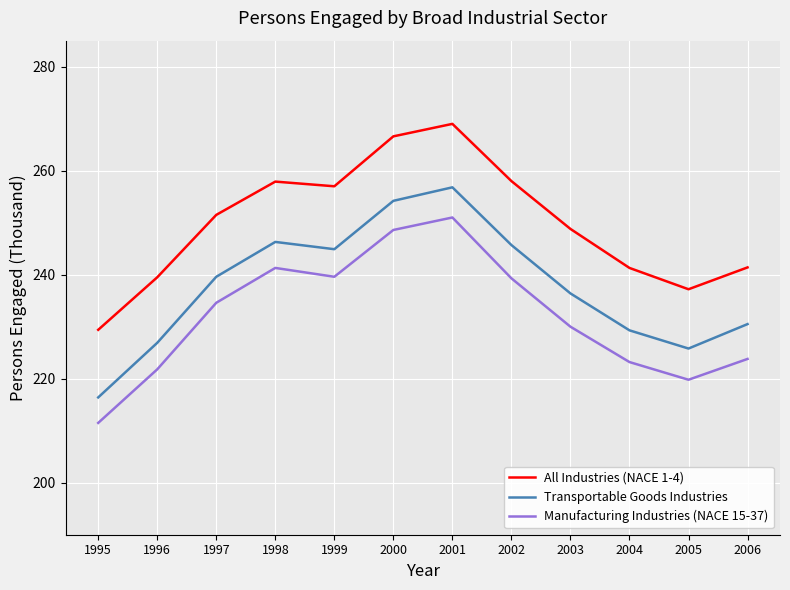

True or false: Manufacturing Industries (NACE 15-37) has a value of 119.6 at 2000.

False